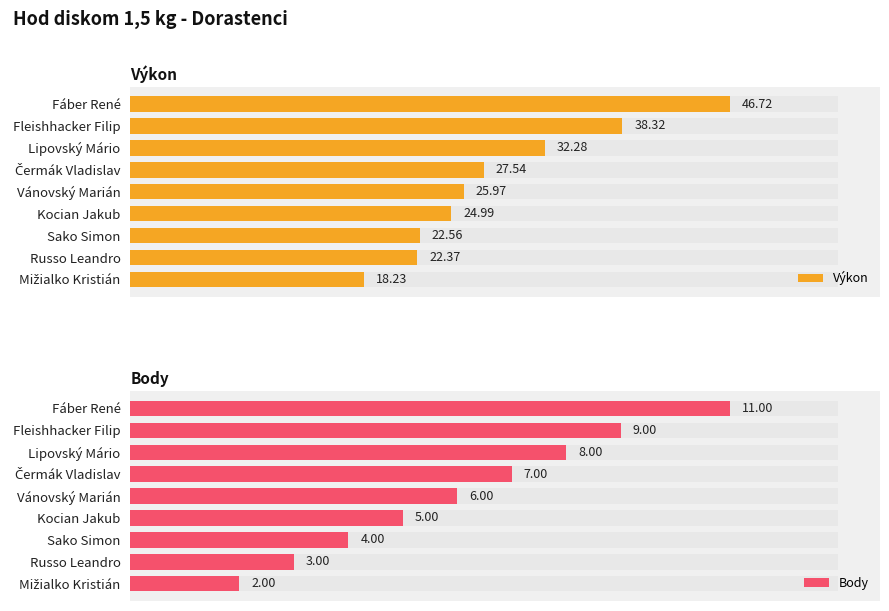

What is the smallest value displayed?

2.0